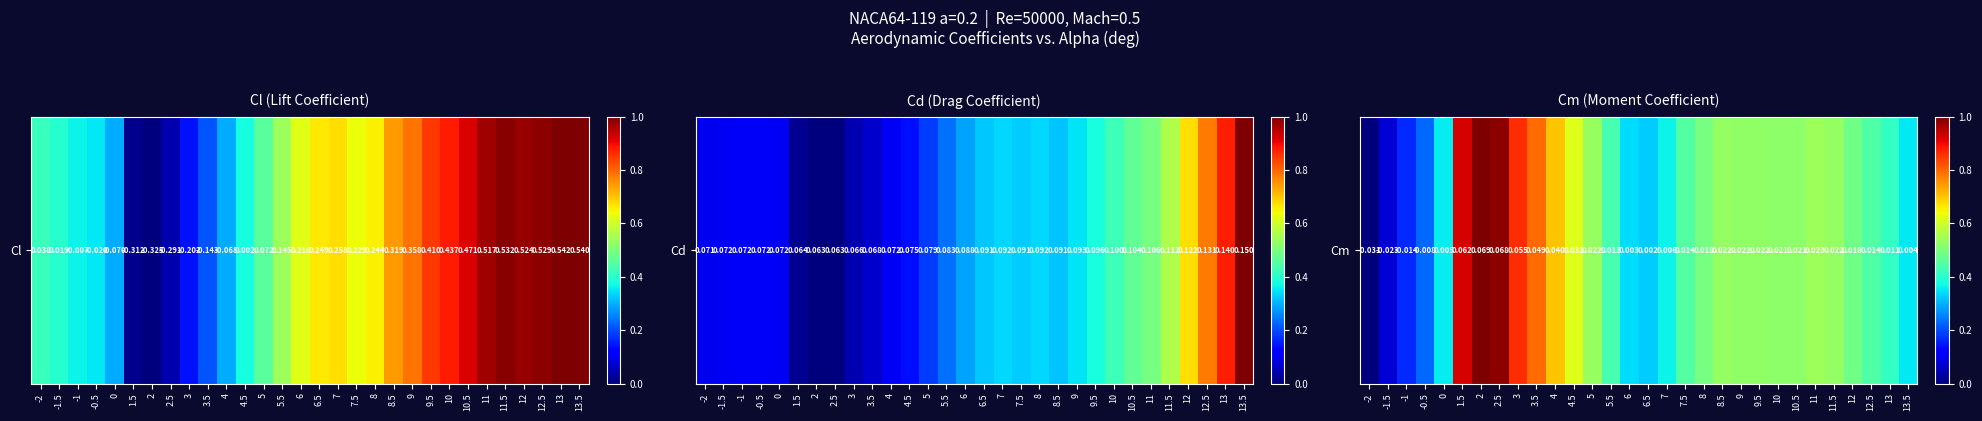

At which category does the chart reach its minimum across all series?

-2